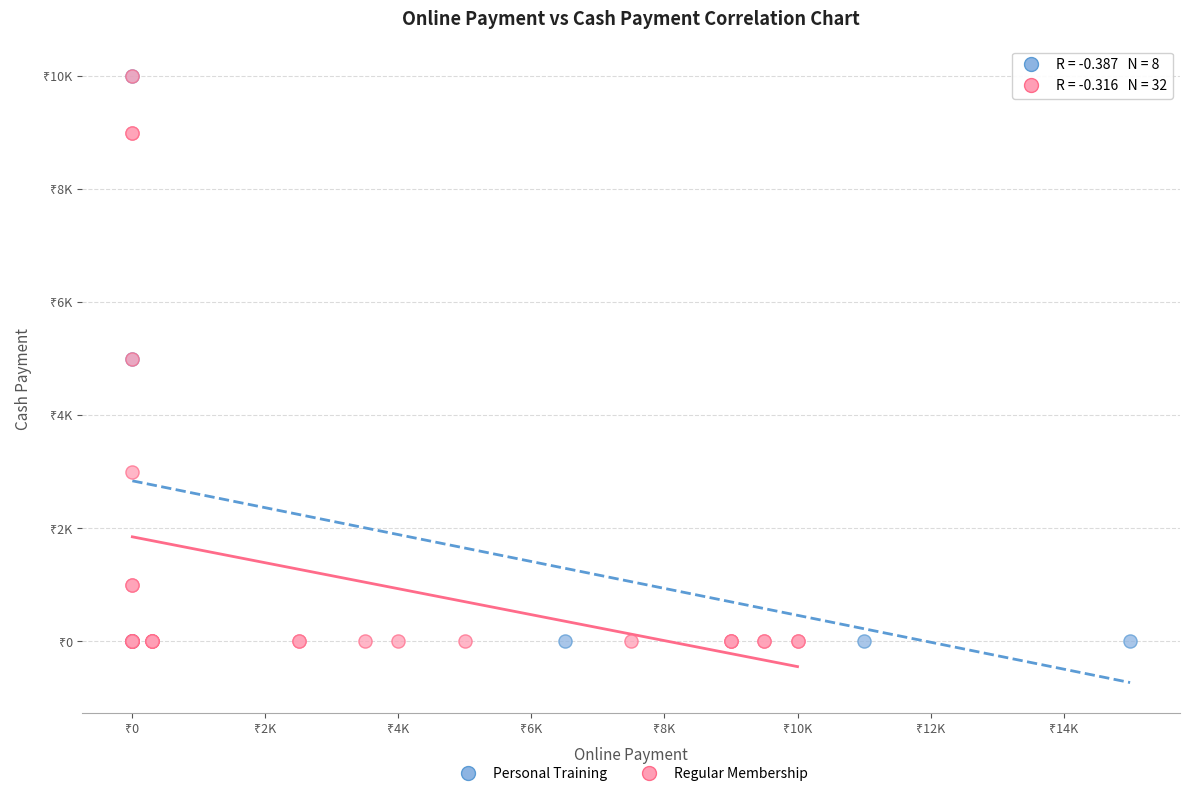

What are all the series names shown in the legend?

Personal Training, Regular Membership